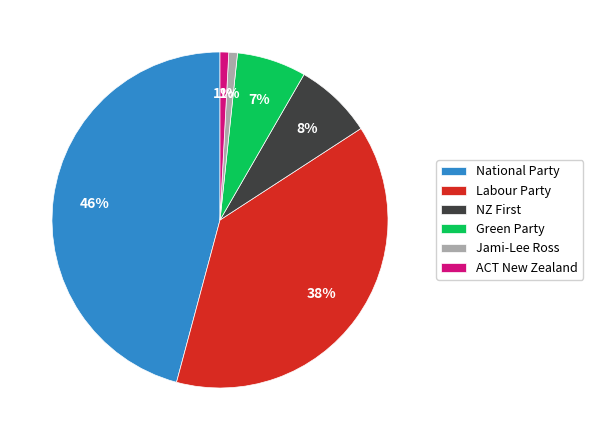

Does any single category account for the majority?

No